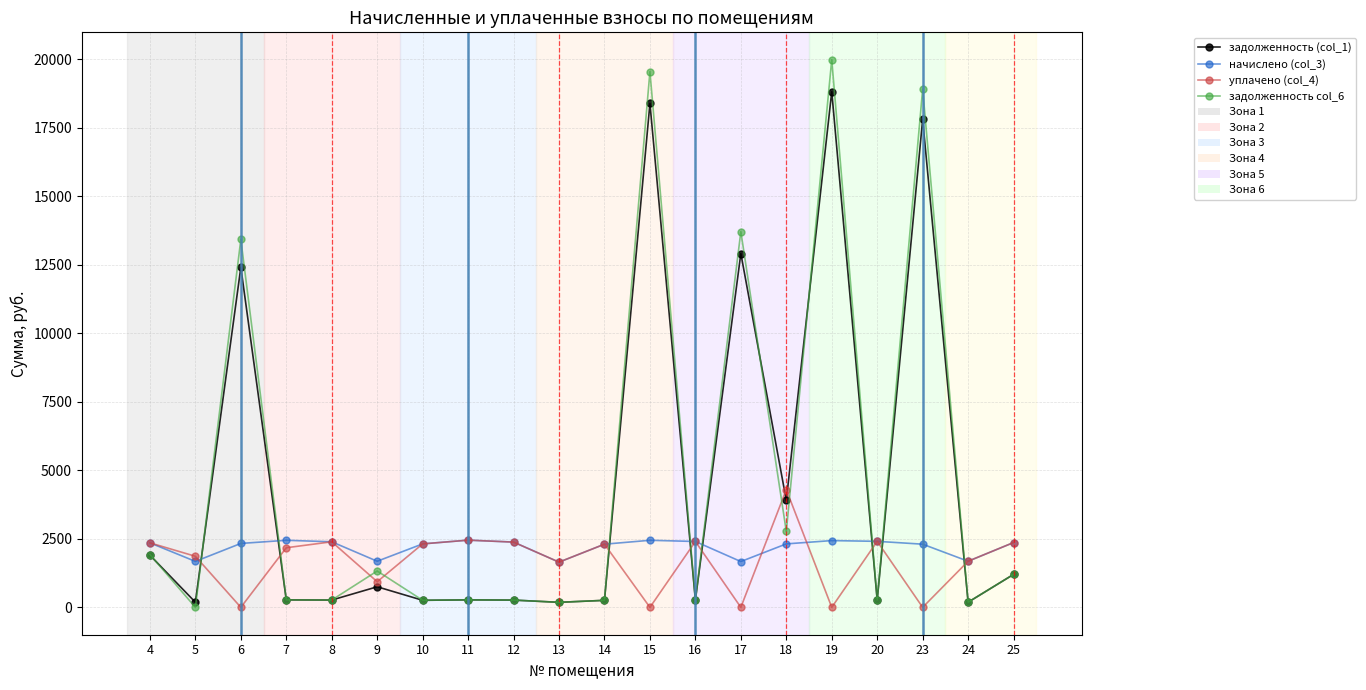

The value of уплачено (col_4) at 10 is 2316.3. True or false?

True